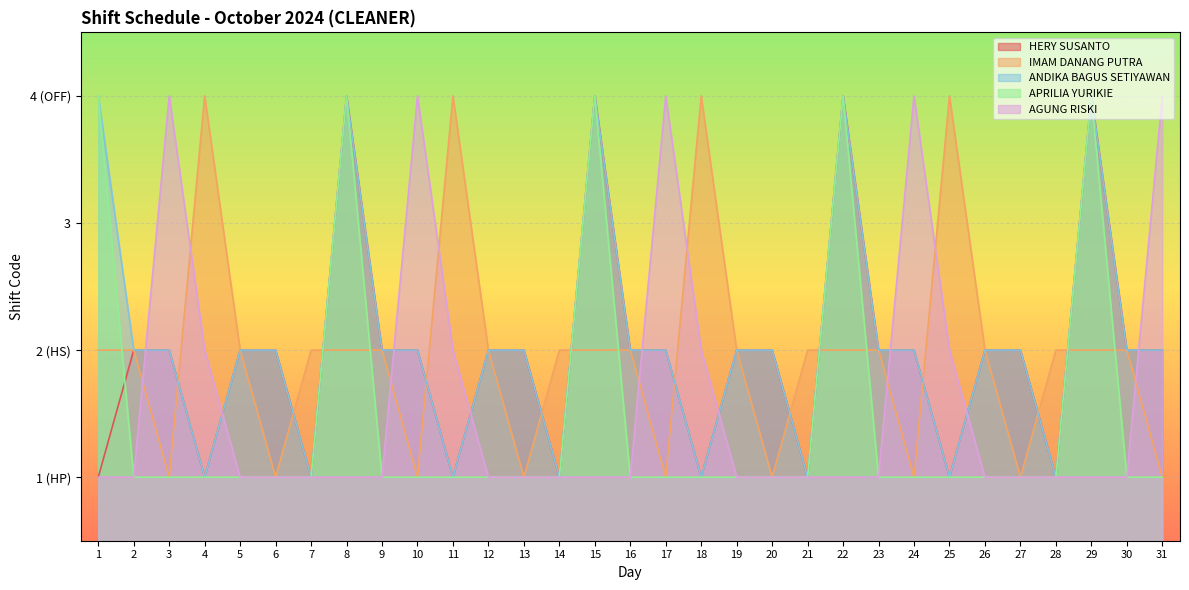

True or false: IMAM DANANG PUTRA has a value of 0 at 8.

False